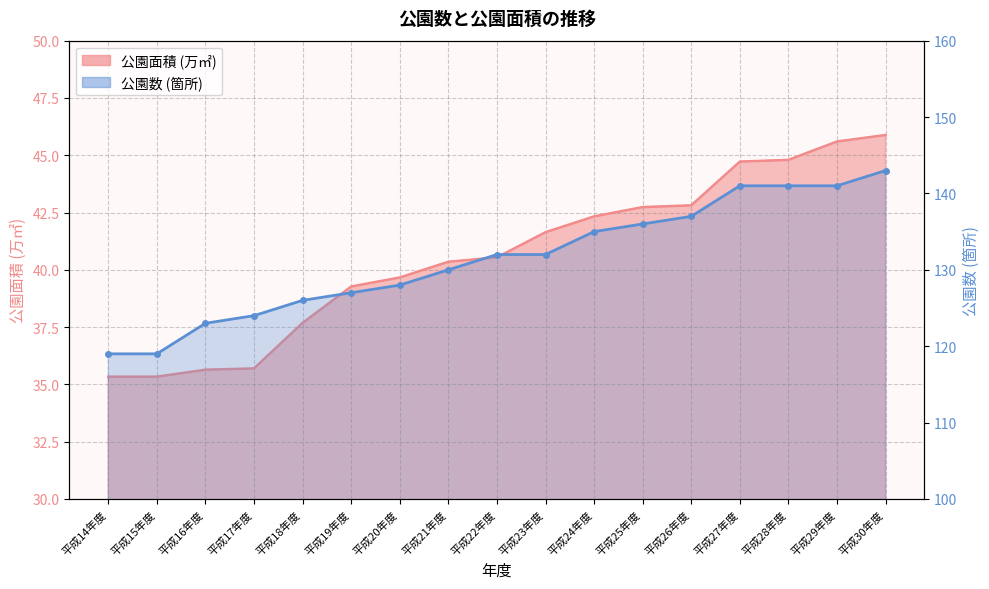

The 公園数 series shows 182.9 at 平成17年度. True or false?

False